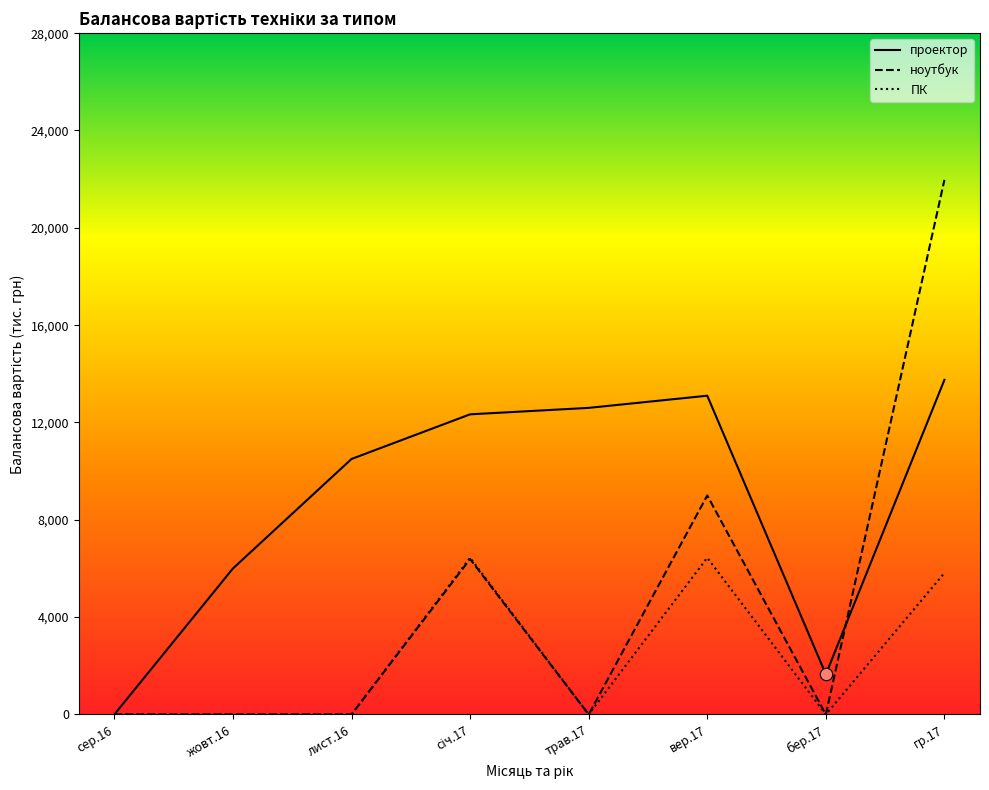

Which series contains the highest Y value?

ноутбук